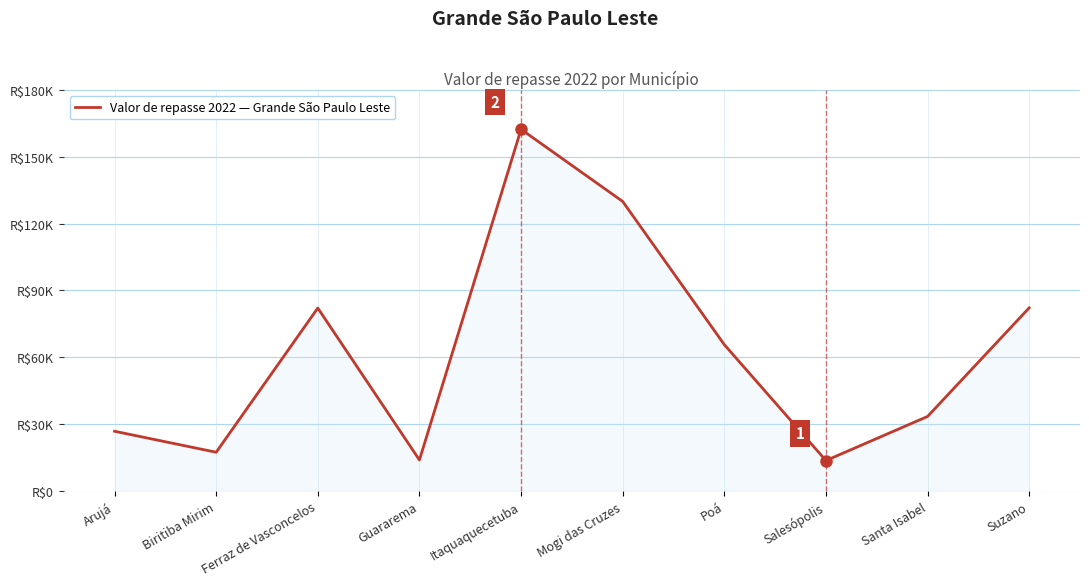

List the labels in order of value, largest first.

Itaquaquecetuba, Mogi das Cruzes, Suzano, Ferraz de Vasconcelos, Poá, Santa Isabel, Arujá, Biritiba Mirim, Guararema, Salesópolis